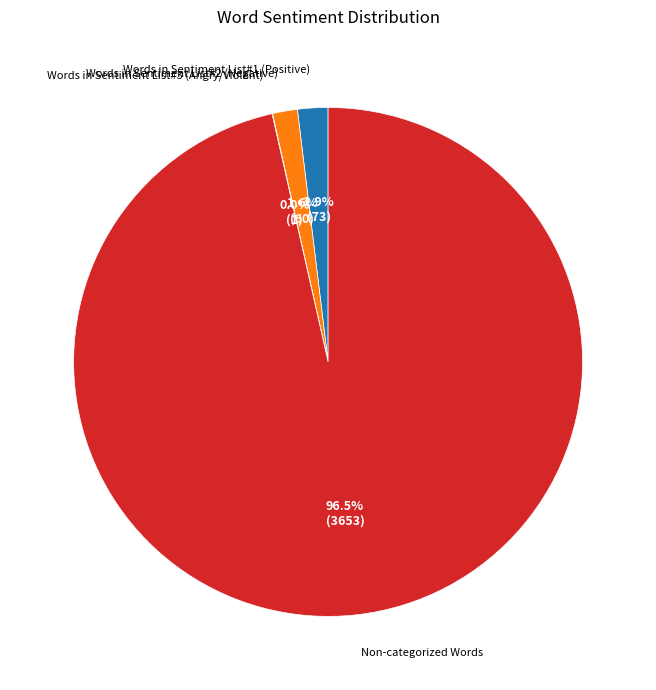

Is there any slice that represents more than half of the pie?

Yes